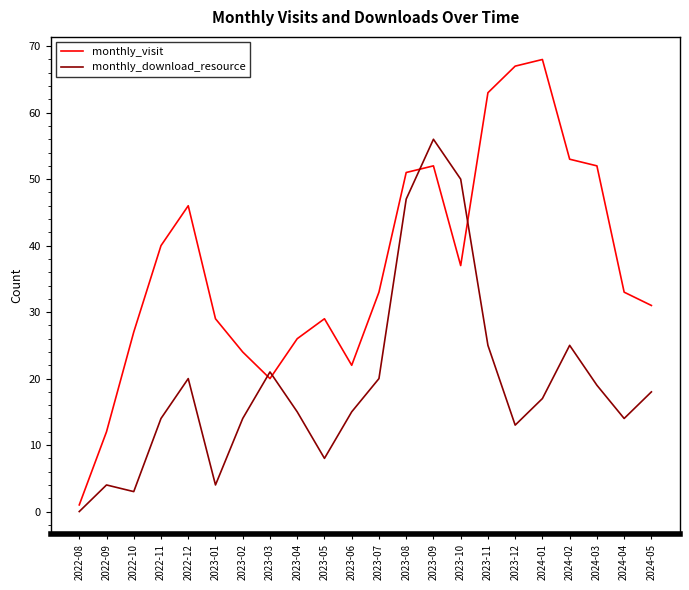

What is the difference between the maximum and minimum values in the monthly_download_resource series?

56